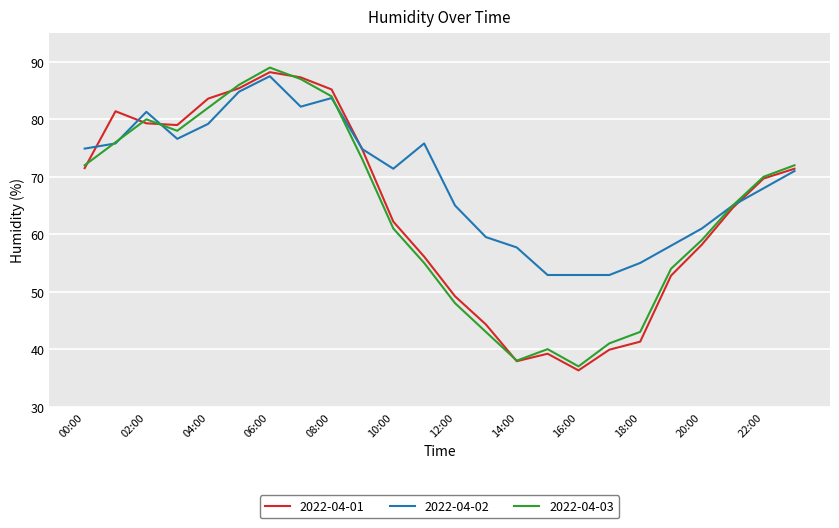

What is the minimum value for 2022-04-01?

36.3